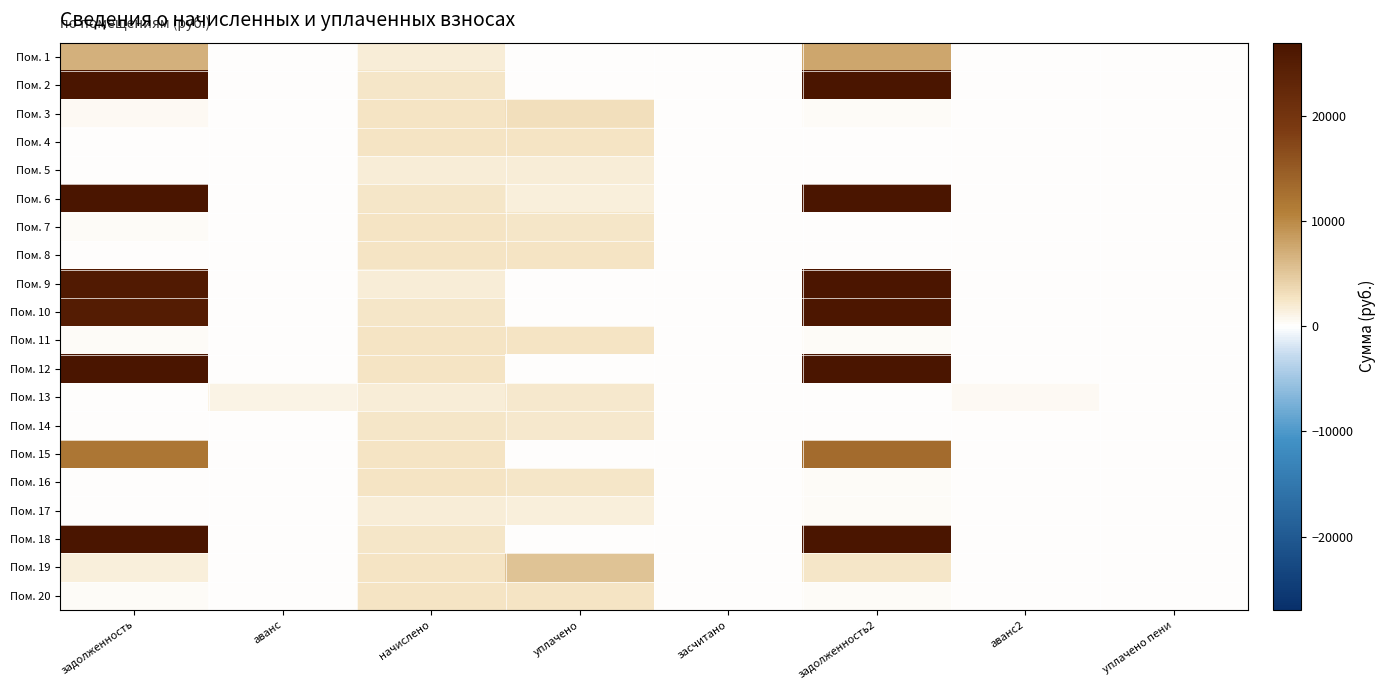

Reading right to left, extract all data points from this chart.

Пом. 1: уплачено пени=0.0	аванс2=0.0	задолженность2=7710.8	засчитано=0.0	уплачено=0.0	начислено=1825.9	аванс=0.0	задолженность=6945.1
Пом. 2: уплачено пени=0.0	аванс2=0.0	задолженность2=34864.2	засчитано=0.0	уплачено=0.0	начислено=2404.7	аванс=0.0	задолженность=33421.2
Пом. 3: уплачено пени=1.9	аванс2=0.0	задолженность2=338.2	засчитано=0.0	уплачено=3098.1	начислено=2655.4	аванс=0.0	задолженность=553.1
Пом. 4: уплачено пени=0.0	аванс2=0.1	задолженность2=0.0	засчитано=0.0	уплачено=2643.4	начислено=2643.4	аванс=0.1	задолженность=0.0
Пом. 5: уплачено пени=0.0	аванс2=0.1	задолженность2=0.0	засчитано=0.0	уплачено=1827.3	начислено=1843.8	аванс=0.0	задолженность=204.9
Пом. 6: уплачено пени=0.0	аванс2=0.0	задолженность2=33188.1	засчитано=0.0	уплачено=1650.0	начислено=2404.7	аванс=0.0	задолженность=33421.2
Пом. 7: уплачено пени=0.0	аванс2=0.0	задолженность2=14.8	засчитано=0.0	уплачено=2510.8	начислено=2643.4	аванс=0.0	задолженность=293.7
Пом. 8: уплачено пени=0.0	аванс2=0.0	задолженность2=0.0	засчитано=0.0	уплачено=2661.3	начислено=2661.3	аванс=0.0	задолженность=0.0
Пом. 9: уплачено пени=0.0	аванс2=0.0	задолженность2=26644.9	засчитано=0.0	уплачено=0.0	начислено=1837.8	аванс=0.0	задолженность=25542.2
Пом. 10: уплачено пени=0.0	аванс2=0.0	задолженность2=26498.3	засчитано=0.0	уплачено=0.0	начислено=2410.7	аванс=0.0	задолженность=25189.9
Пом. 11: уплачено пени=0.0	аванс2=0.0	задолженность2=295.7	засчитано=0.0	уплачено=2626.5	начислено=2661.3	аванс=0.0	задолженность=295.7
Пом. 12: уплачено пени=0.0	аванс2=0.0	задолженность2=38497.5	засчитано=0.0	уплачено=0.0	начислено=2655.4	аванс=0.0	задолженность=36904.2
Пом. 13: уплачено пени=0.0	аванс2=614.6	задолженность2=0.0	засчитано=0.0	уплачено=2258.4	начислено=1843.8	аванс=1229.2	задолженность=0.0
Пом. 14: уплачено пени=0.0	аванс2=0.0	задолженность2=0.0	засчитано=0.0	уплачено=2116.7	начислено=2416.7	аванс=0.0	задолженность=0.0
Пом. 15: уплачено пени=0.0	аванс2=0.0	задолженность2=13069.0	засчитано=0.0	уплачено=0.0	начислено=2637.4	аванс=0.0	задолженность=11923.2
Пом. 16: уплачено пени=0.0	аванс2=0.0	задолженность2=259.8	засчитано=0.0	уплачено=2340.0	начислено=2649.3	аванс=0.0	задолженность=156.7
Пом. 17: уплачено пени=0.0	аванс2=0.0	задолженность2=214.7	засчитано=0.0	уплачено=1622.3	начислено=1837.8	аванс=0.0	задолженность=142.7
Пом. 18: уплачено пени=0.0	аванс2=0.0	задолженность2=34949.9	засчитано=0.0	уплачено=0.0	начислено=2410.7	аванс=0.0	задолженность=33503.4
Пом. 19: уплачено пени=105.7	аванс2=0.0	задолженность2=2431.9	засчитано=0.0	уплачено=5340.5	начислено=2655.4	аванс=0.0	задолженность=1519.8
Пом. 20: уплачено пени=0.0	аванс2=0.0	задолженность2=293.7	засчитано=0.0	уплачено=2608.8	начислено=2643.4	аванс=0.0	задолженность=293.7